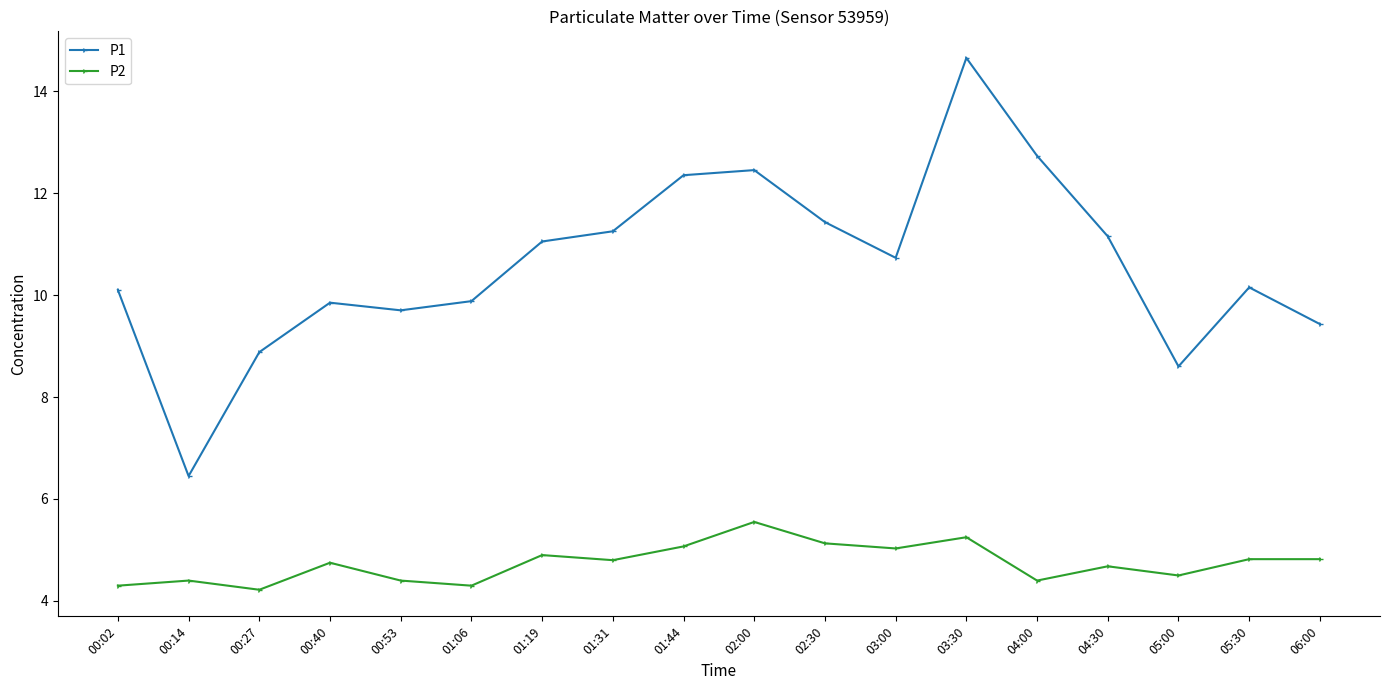

True or false: P1 and P2 cross at least once.

False